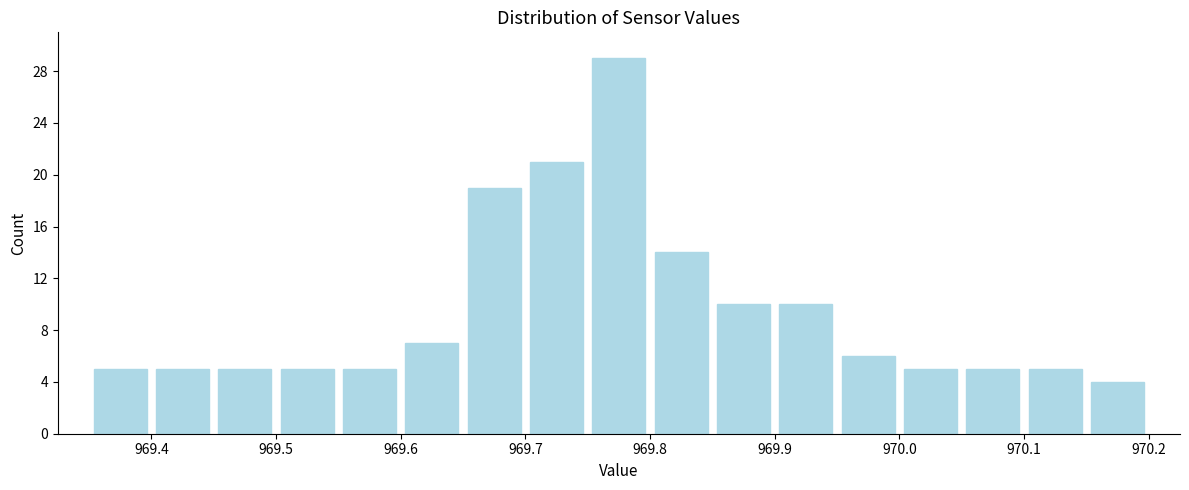

Reading left to right, list every bar in this chart as the range it spans on the x-axis followed by its height. The values are not printed on the chart, so give them approximately, as read against the axis.

969.35 to 969.40: 5
969.40 to 969.45: 5
969.45 to 969.50: 5
969.50 to 969.55: 5
969.55 to 969.60: 5
969.60 to 969.65: 7
969.65 to 969.70: 19
969.70 to 969.75: 21
969.75 to 969.80: 29
969.80 to 969.85: 14
969.85 to 969.90: 10
969.90 to 969.95: 10
969.95 to 970.00: 6
970.00 to 970.05: 5
970.05 to 970.10: 5
970.10 to 970.15: 5
970.15 to 970.20: 4